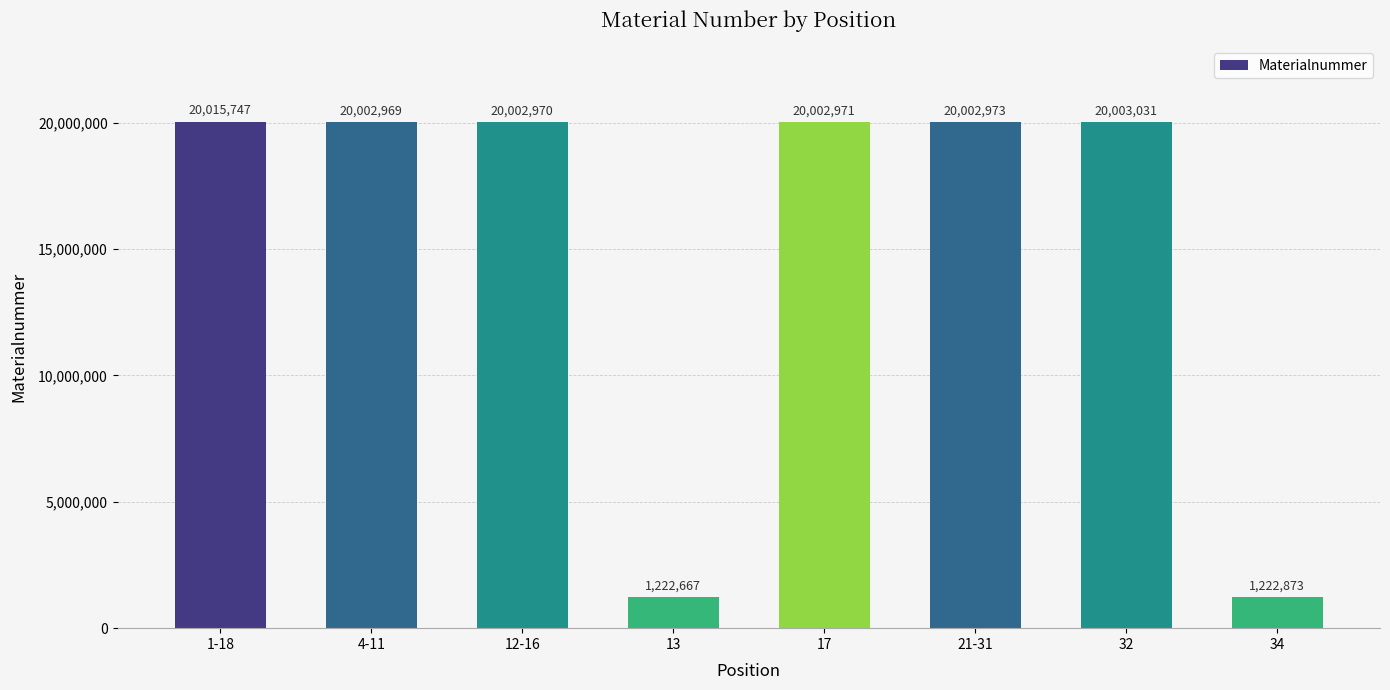

What position from the right is 1-18?

8